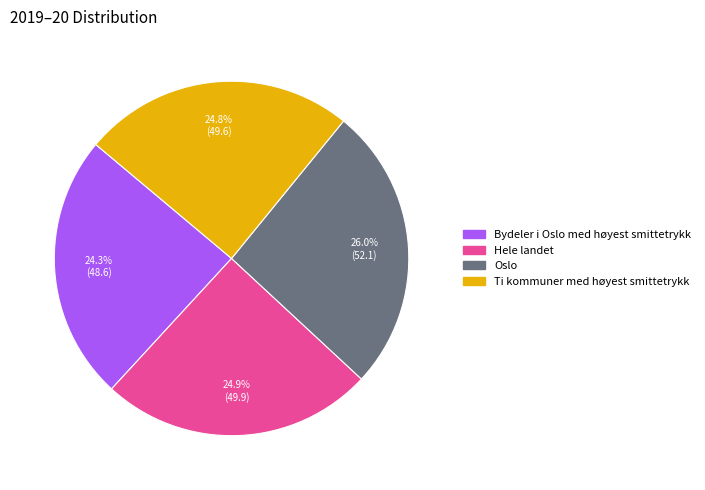

Is it true that Oslo is 26% of the pie?

True